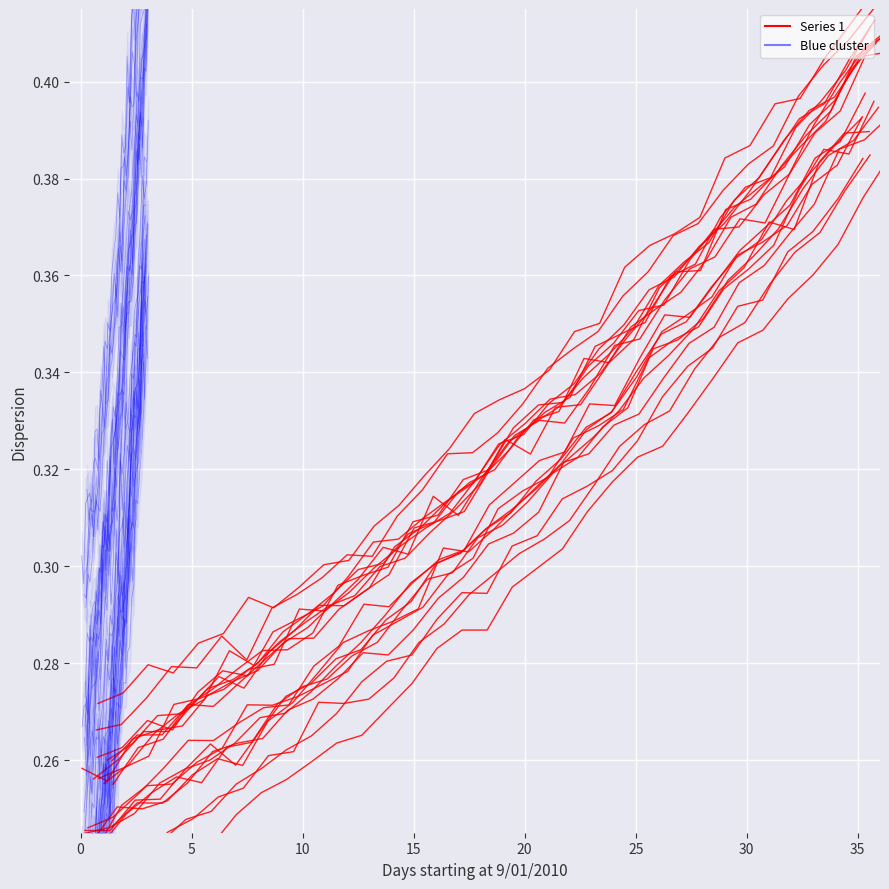

How many points are lower than both their immediate neighbors (excluding endpoints)?

2